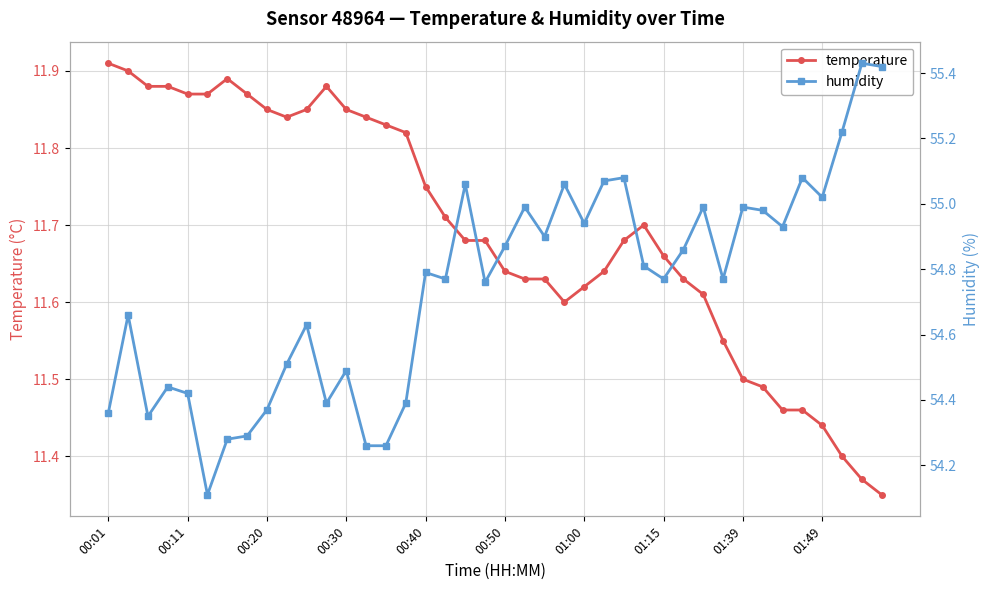

How many temperature values are between 11 and 12?

40